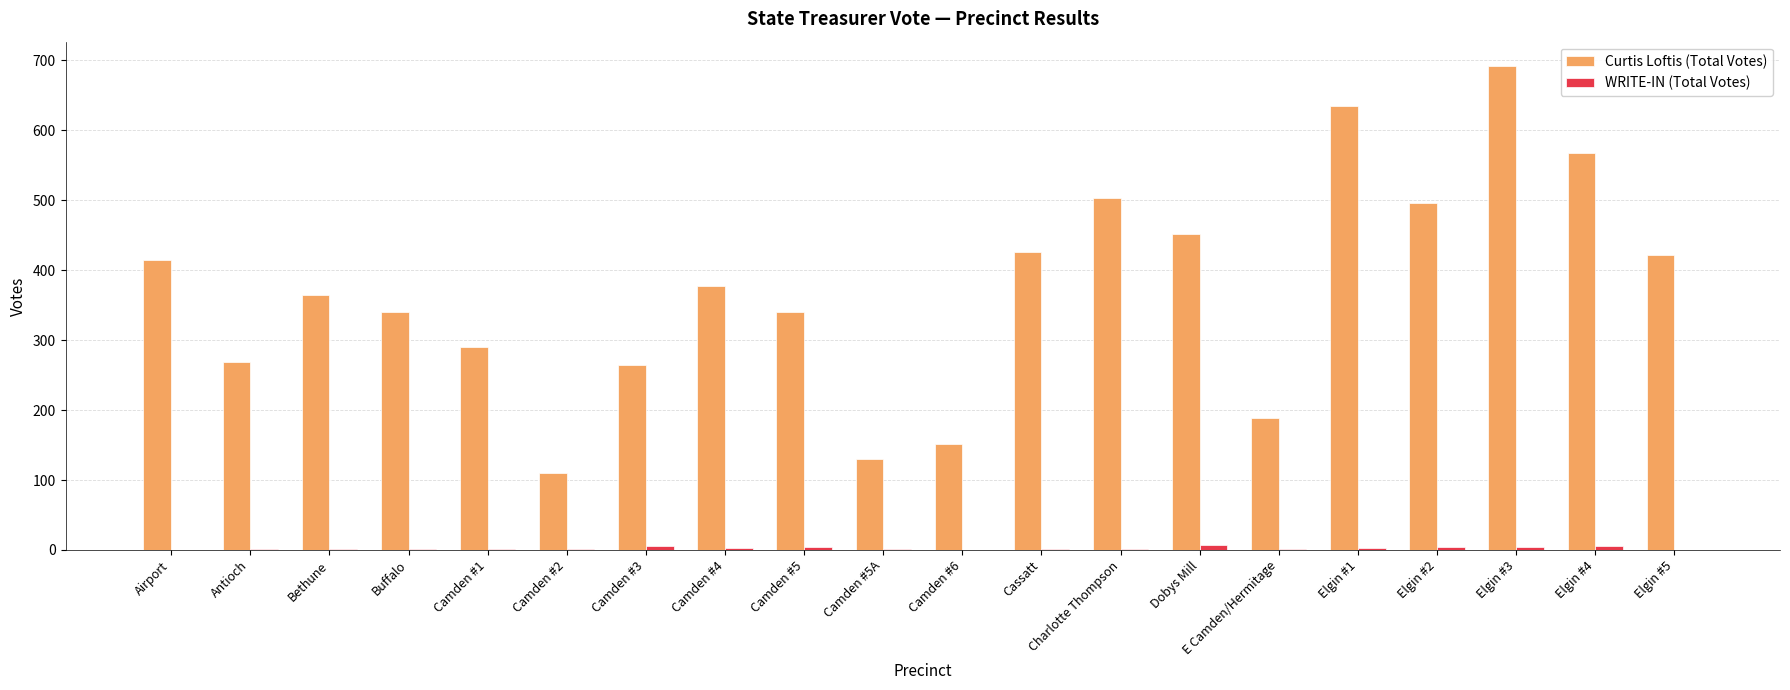

Which series has the largest total across all categories?

Curtis Loftis (Total Votes)